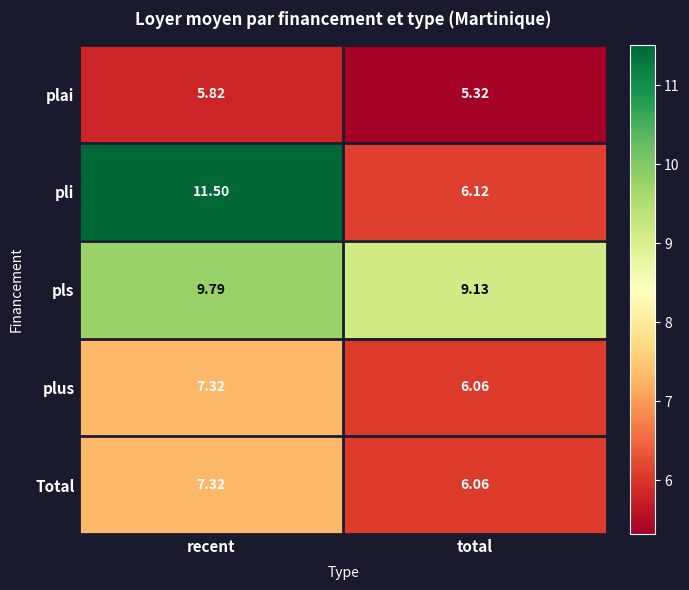

At which category is the sum across all series the highest?

recent